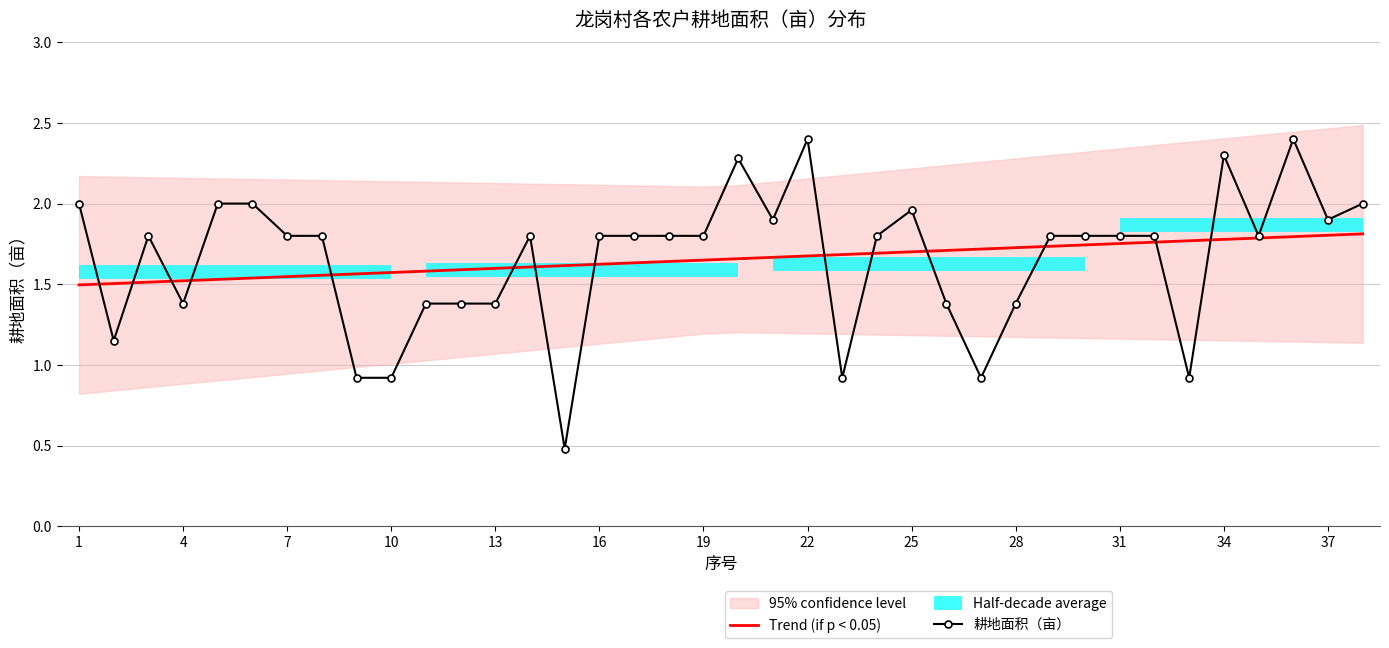

True or false: Trend (if p < 0.05) and 耕地面积（亩） intersect in this chart.

True